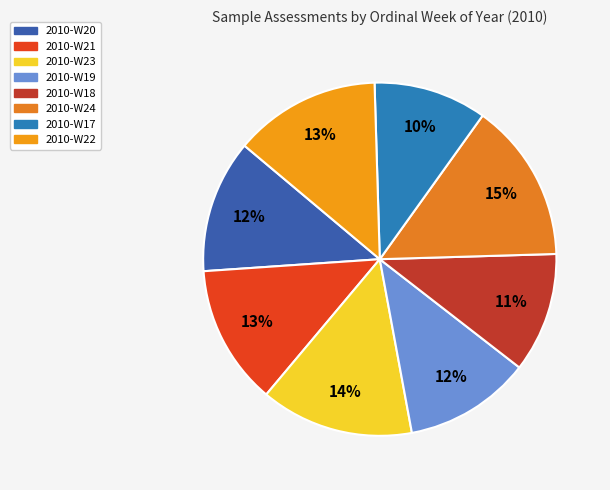

Is it true that 2010-W17 is 10% of the pie?

True